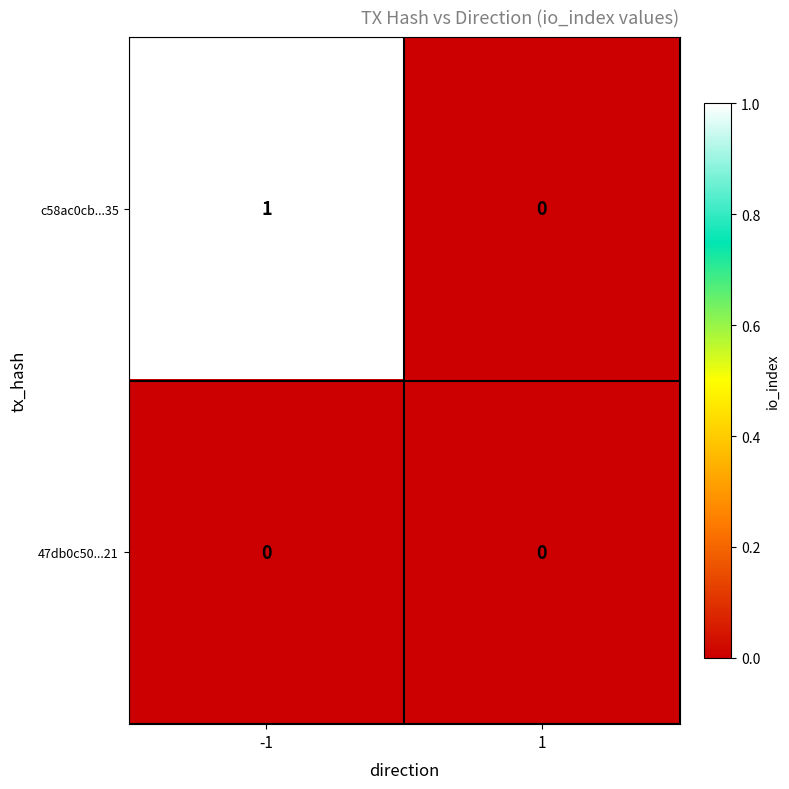

Rank the series by their average value, from lowest to highest.

47db0c50...21, c58ac0cb...35